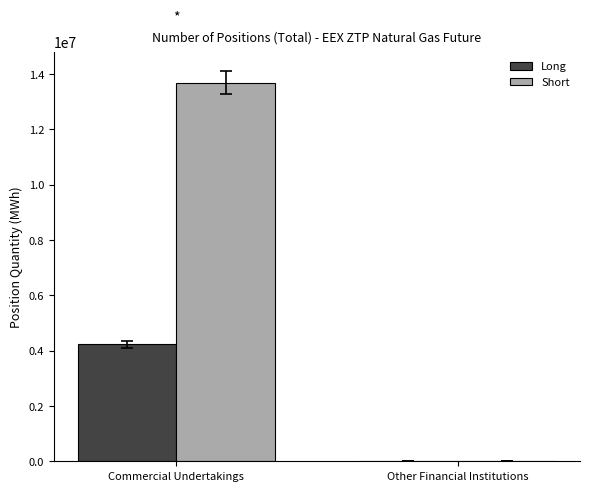

Reading left to right, transcribe all the data shown in this chart.

Long: 4232570	0
Short: 13689825	0